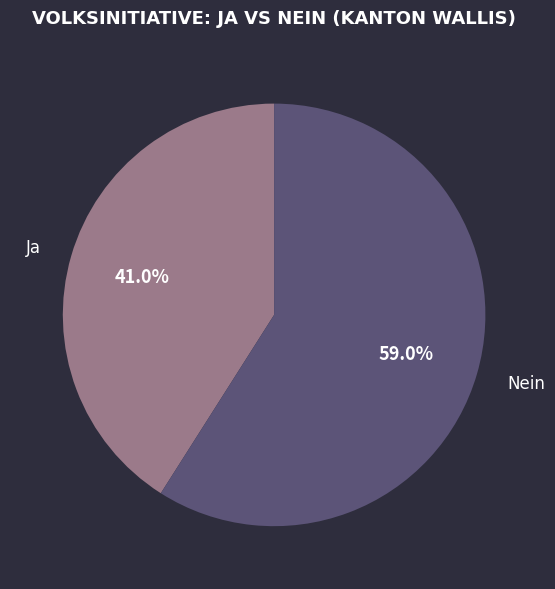

Is it true that Ja is 33% of the pie?

False